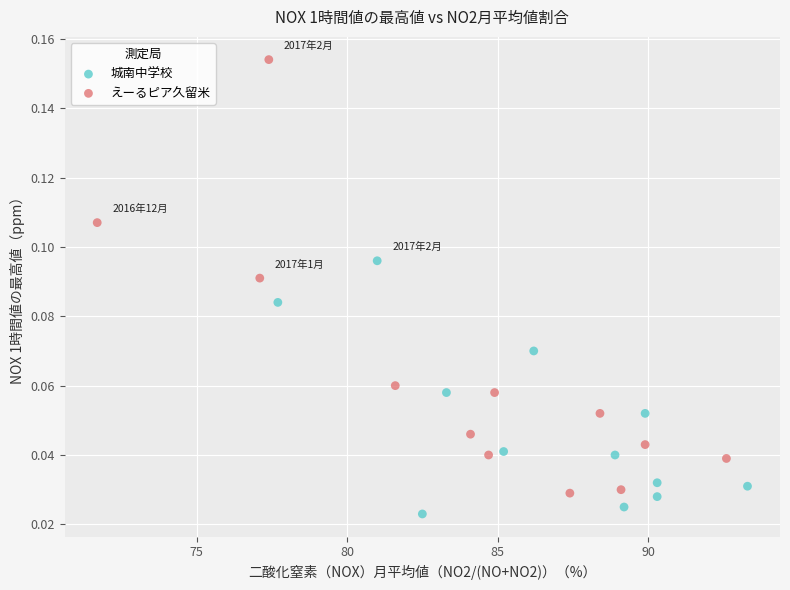

What are all the series names shown in the legend?

城南中学校, えーるピア久留米